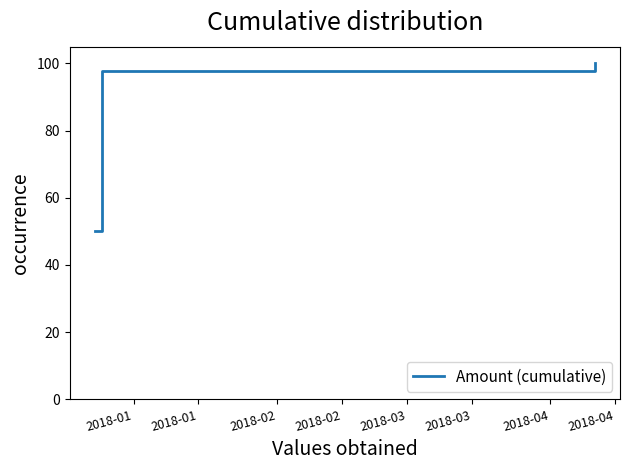

What is the sum of all values?

495.5